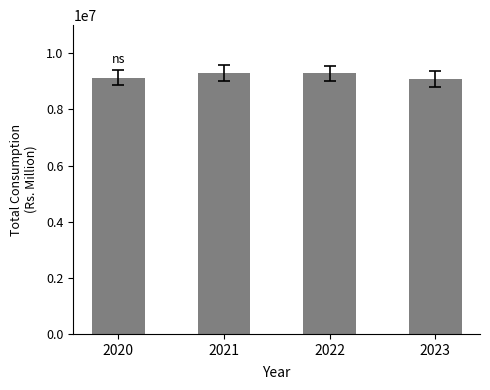

Which has a higher value, 2021 or 2023?

2021